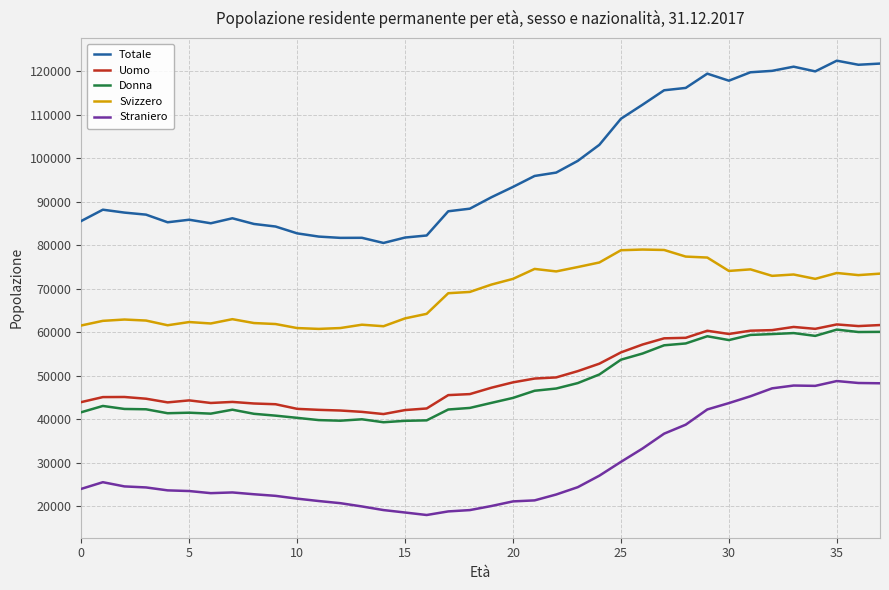

What is the maximum value shown in the chart?

122467